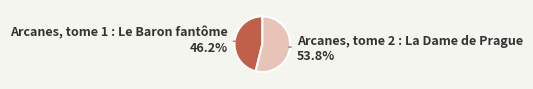

Is there any slice that represents more than half of the pie?

Yes